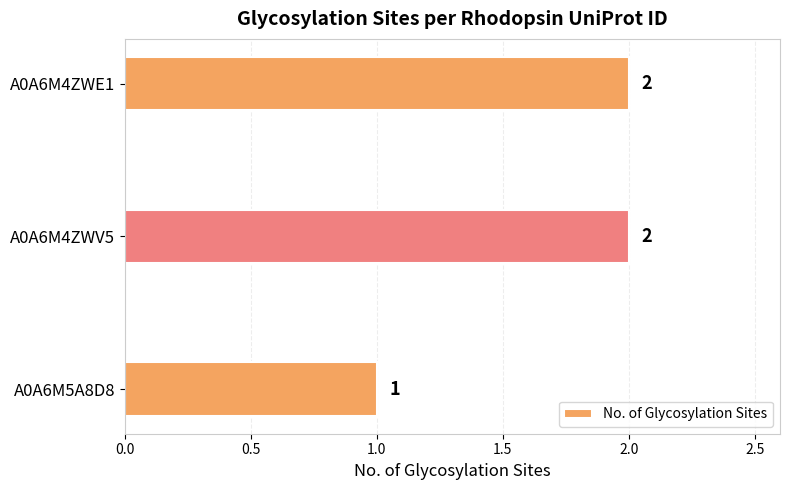

What is the difference between the second highest and minimum values?

1